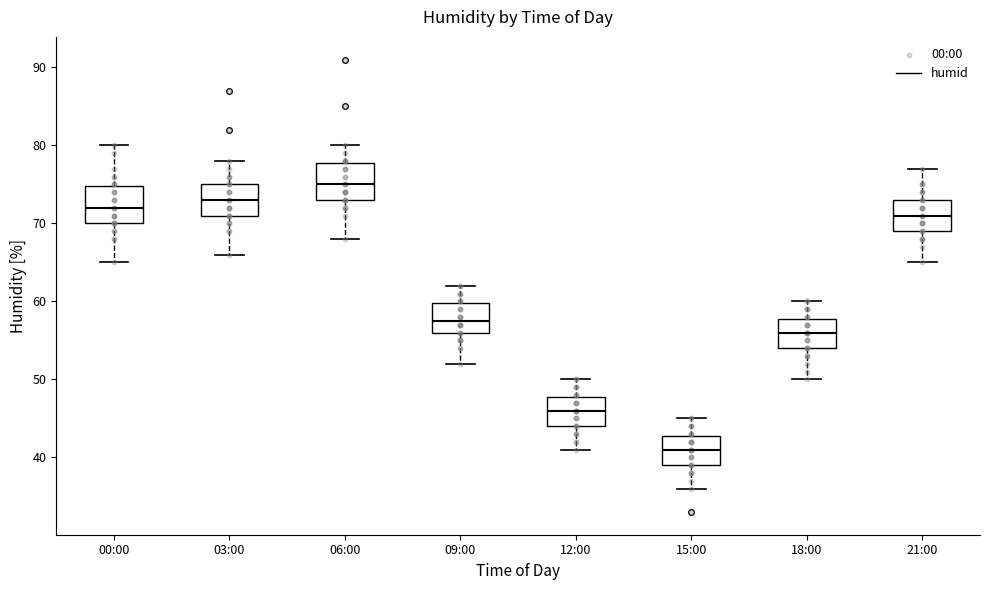

Reading left to right, transcribe this box plot: for each box, give where its median line is, the range the box spans, and where its two whiskers end, as read against the y-axis. The values are not printed on the chart, so give them approximately, as read against the axis.

00:00: median 72, box 70 to 75, whiskers 65 to 80
03:00: median 73, box 71 to 75, whiskers 66 to 78
06:00: median 75, box 73 to 78, whiskers 68 to 80
09:00: median 58, box 56 to 60, whiskers 52 to 62
12:00: median 46, box 44 to 48, whiskers 41 to 50
15:00: median 41, box 39 to 43, whiskers 36 to 45
18:00: median 56, box 54 to 58, whiskers 50 to 60
21:00: median 71, box 69 to 73, whiskers 65 to 77